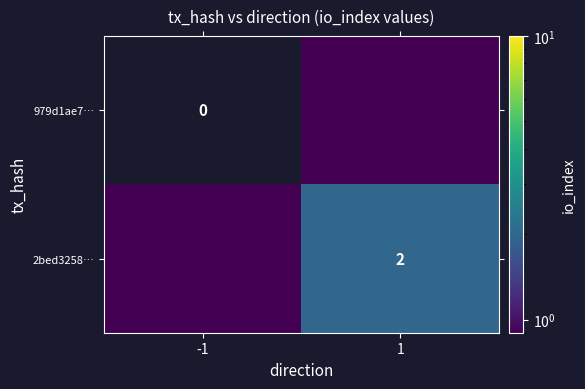

At which category is the sum across all series the highest?

1